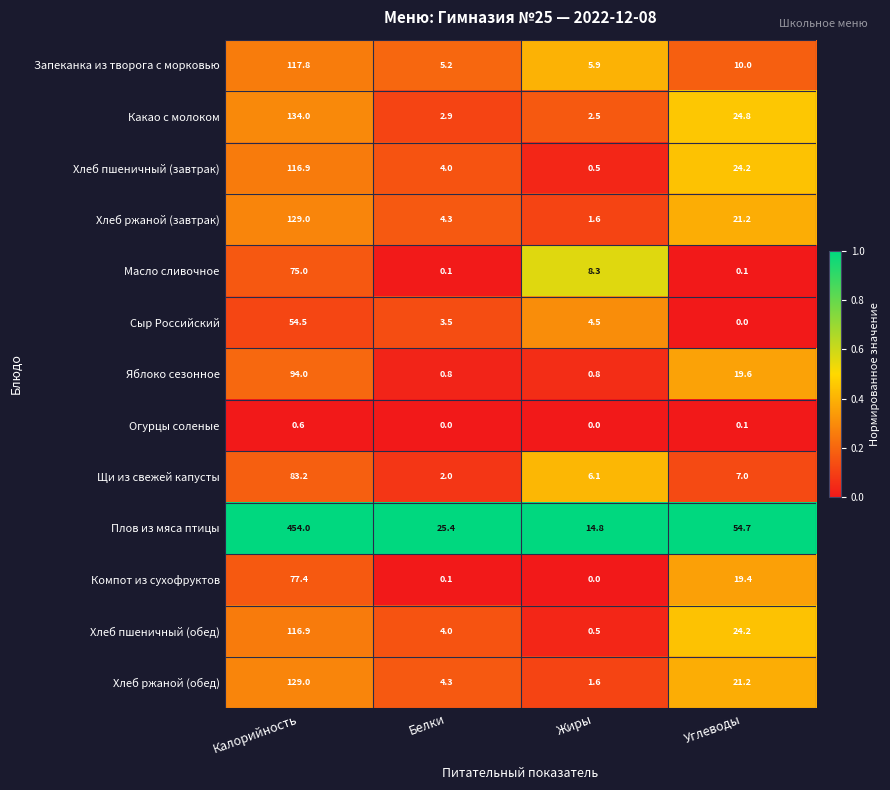

The value of Плов из мяса птицы at Калорийность is 205.1. True or false?

False